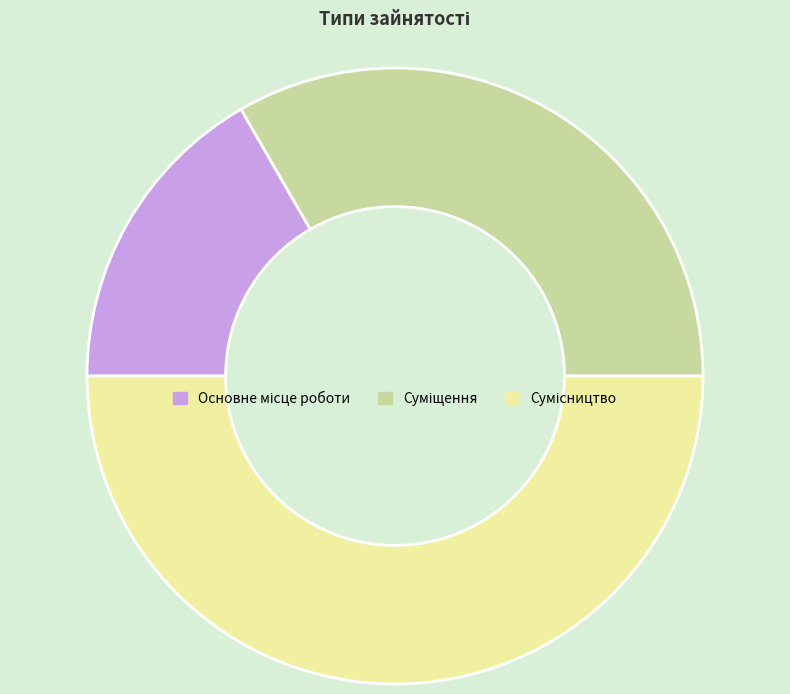

What percentage is the Основне місце роботи slice, to the nearest percent?

17%